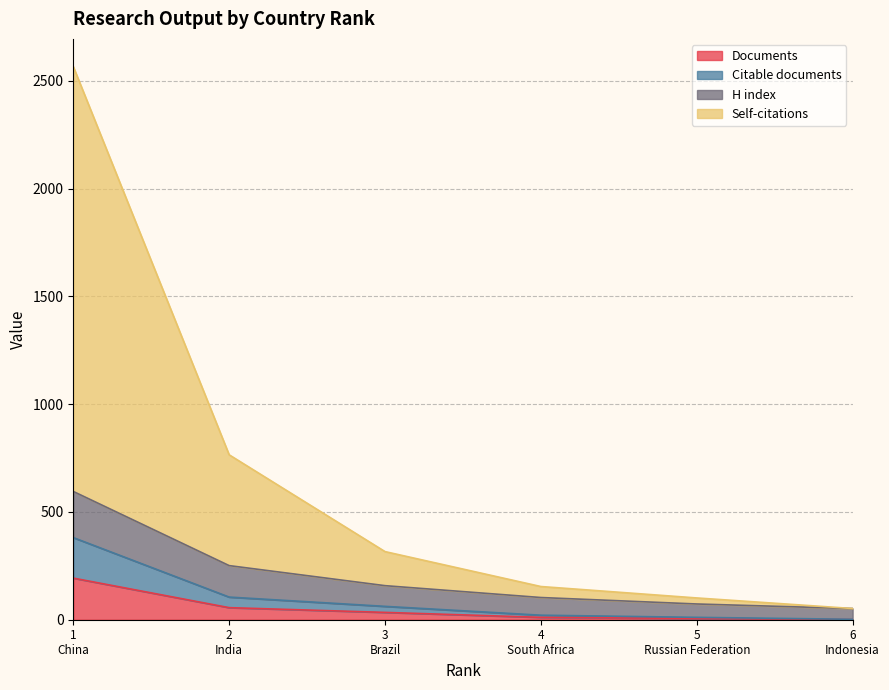

Does the chart have visible grid lines?

Yes